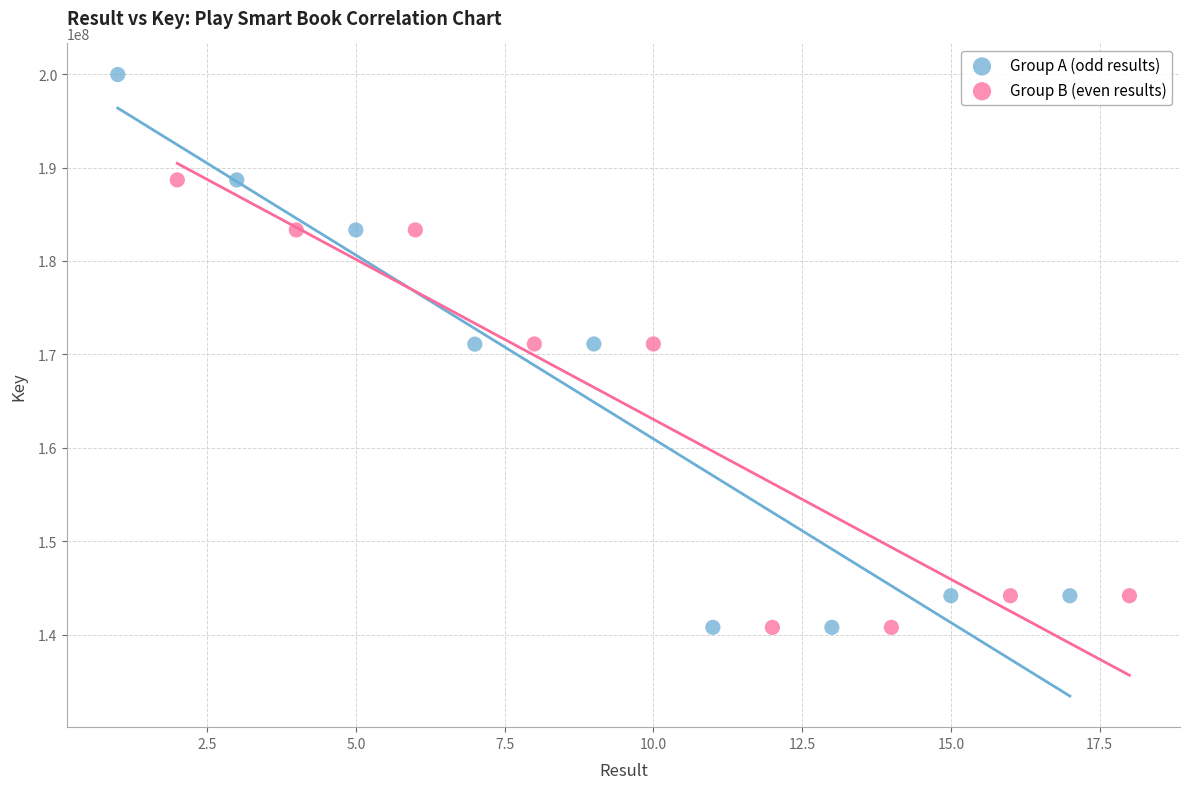

What are all the series names shown in the legend?

Group A (odd results), Group B (even results)